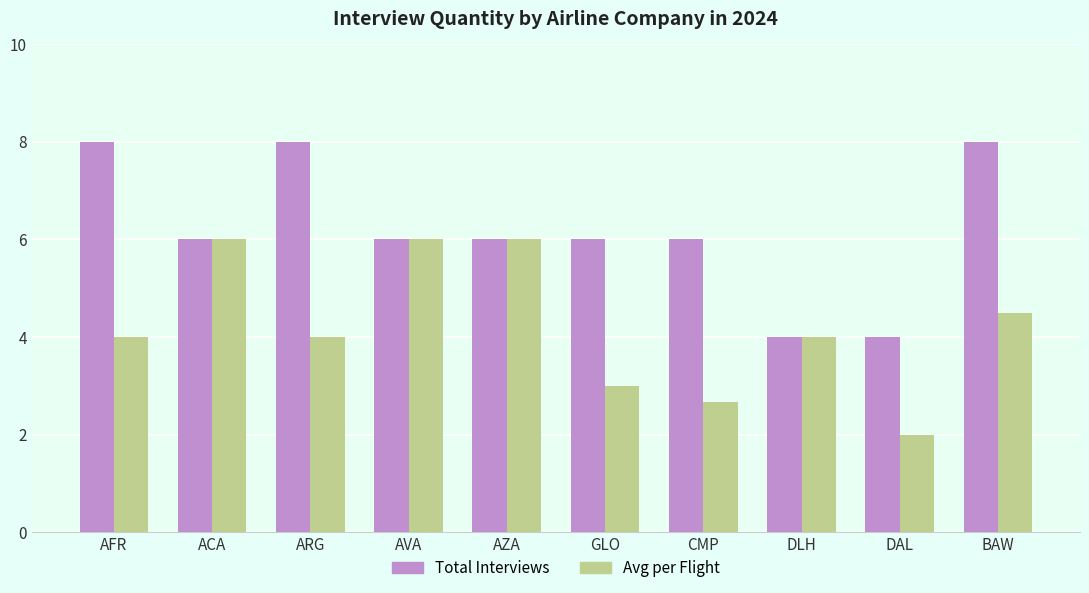

What is the value of the Avg per Flight bar at the 2nd from the left?

6.0